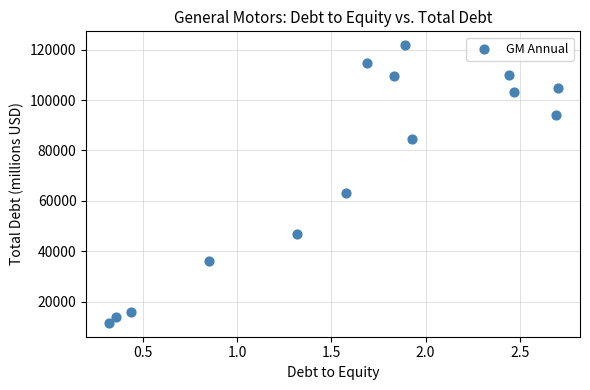

What is the range of Y values (max minus min)?

110079